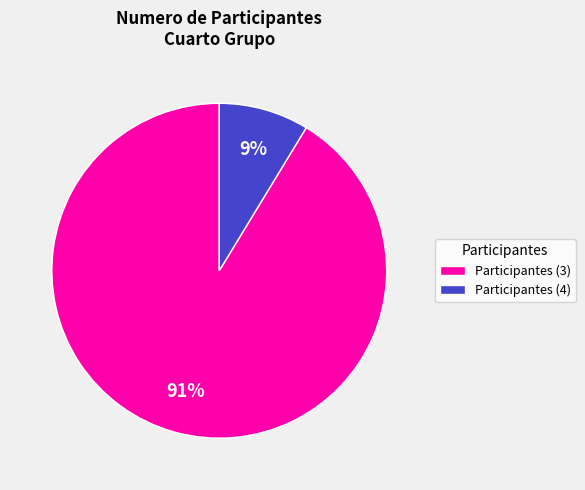

To the nearest percent, what portion does Participantes (4) represent?

9%